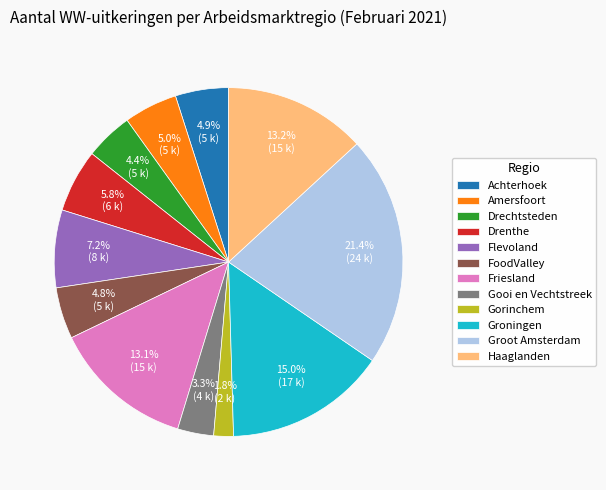

Approximately how many times larger is the value at Gooi en Vechtstreek compared to FoodValley?

0.7